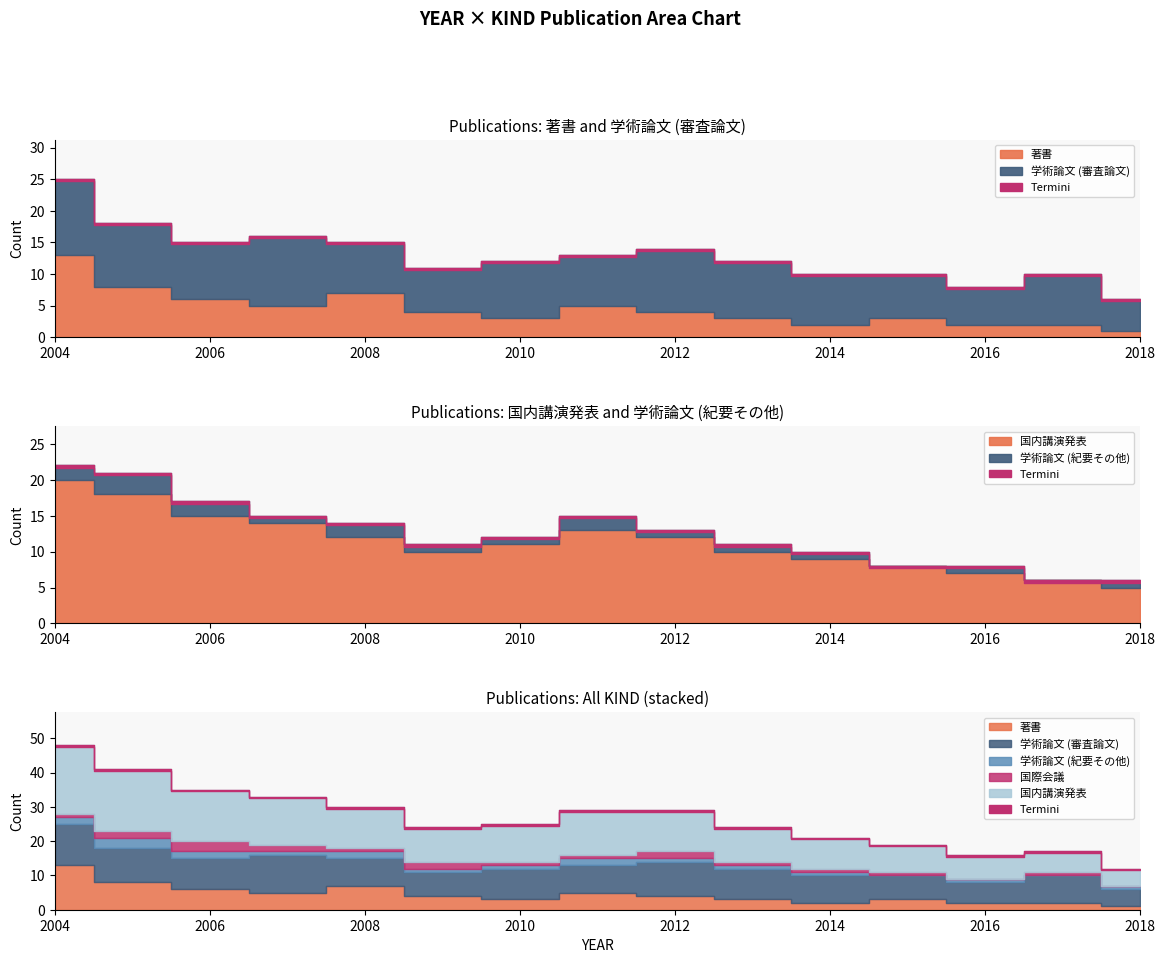

Reading left to right, list all the values displayed in this chart.

著書: 13	8	6	5	7	4	3	5	4	3	2	3	2	2	1
学術論文 (審査論文): 12	10	9	11	8	7	9	8	10	9	8	7	6	8	5
学術論文 (紀要その他): 2	3	2	1	2	1	1	2	1	1	1	0	1	0	1
国際会議: 1	2	3	2	1	2	1	1	2	1	1	1	0	1	0
国内講演発表: 20	18	15	14	12	10	11	13	12	10	9	8	7	6	5